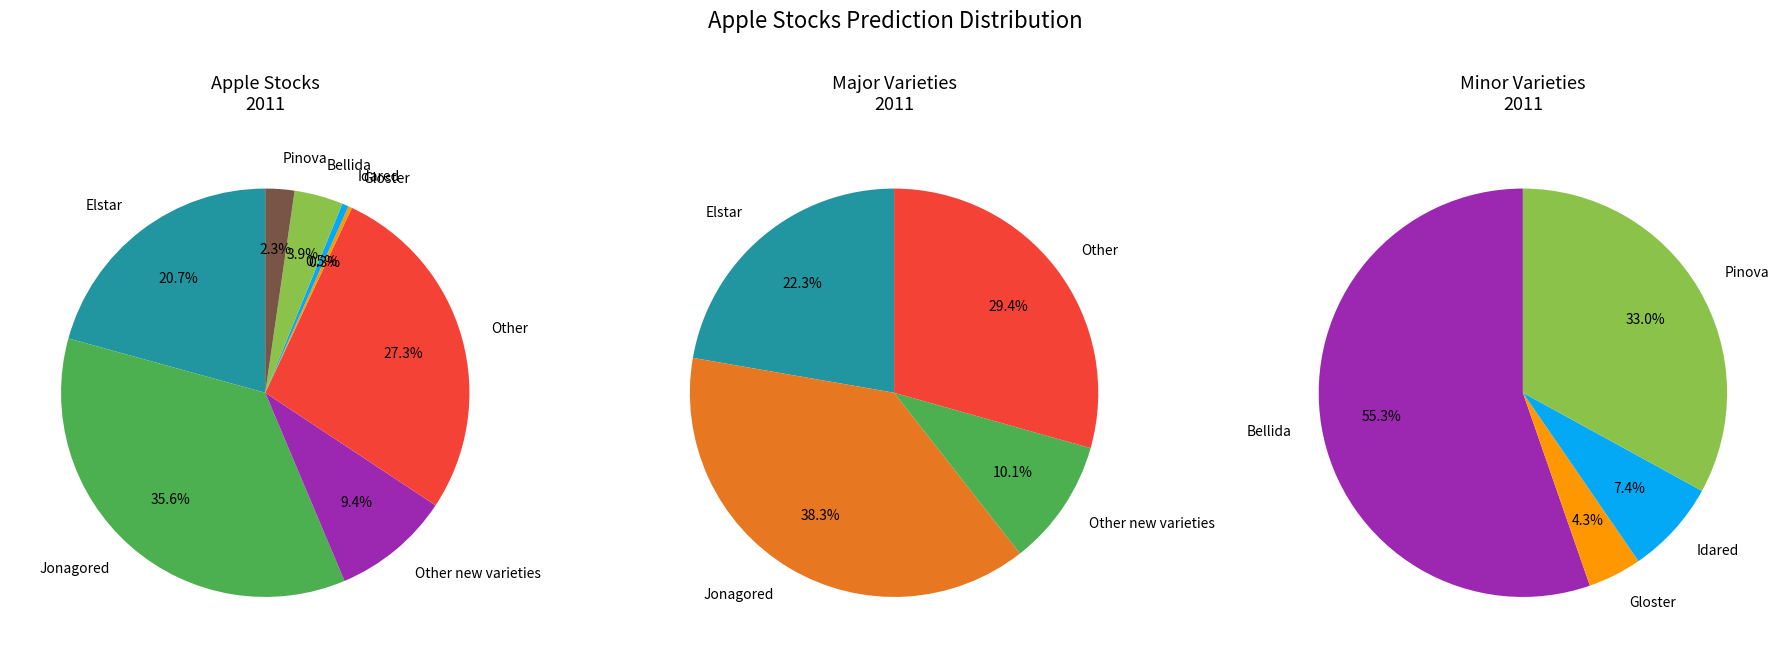

Which slice is the largest?

Jonagored